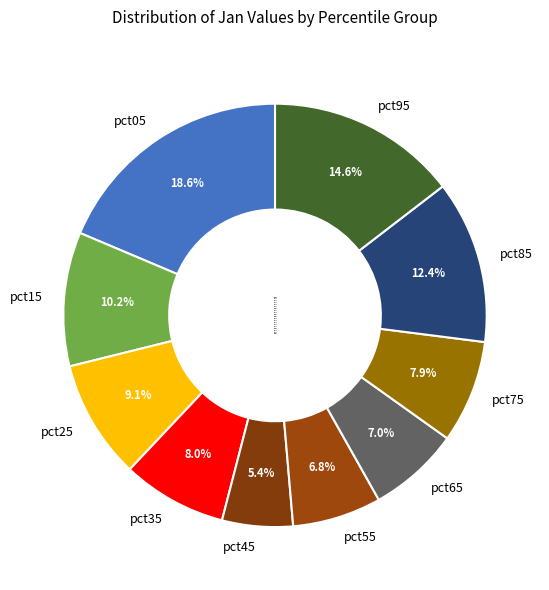

To the nearest percent, what percentage of the pie is pct05?

19%